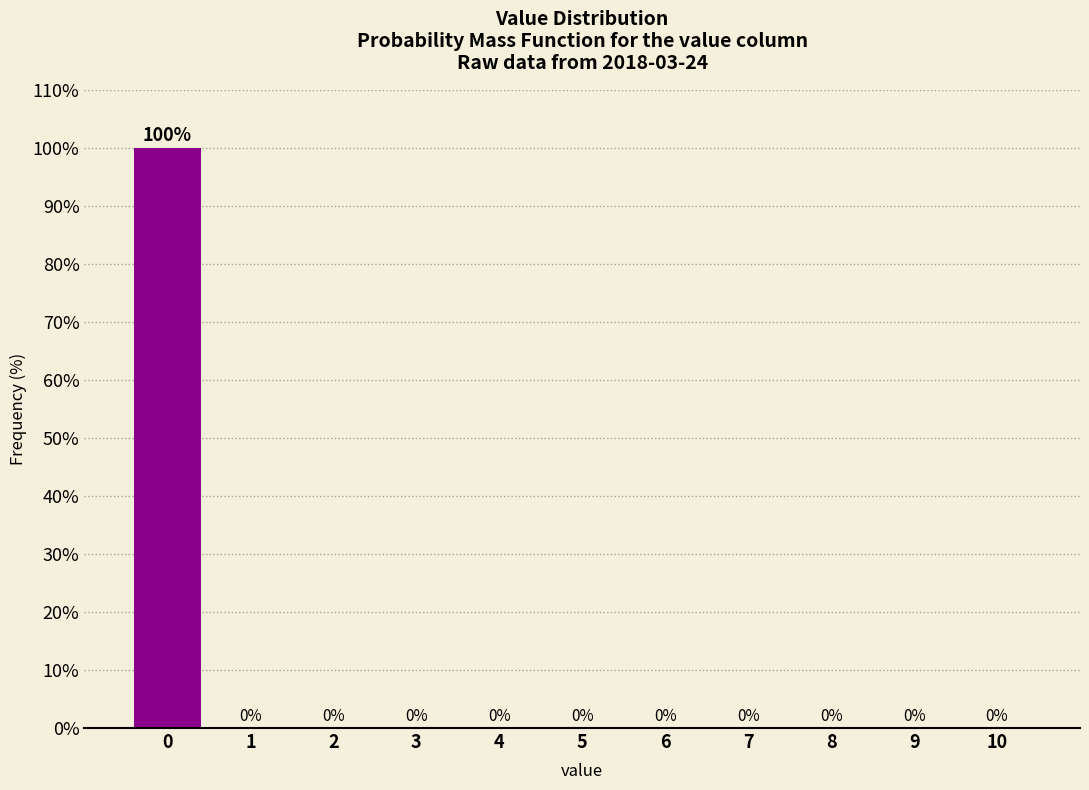

Reading left to right, transcribe all the data shown in this chart.

0=100	1=0	2=0	3=0	4=0	5=0	6=0	7=0	8=0	9=0	10=0